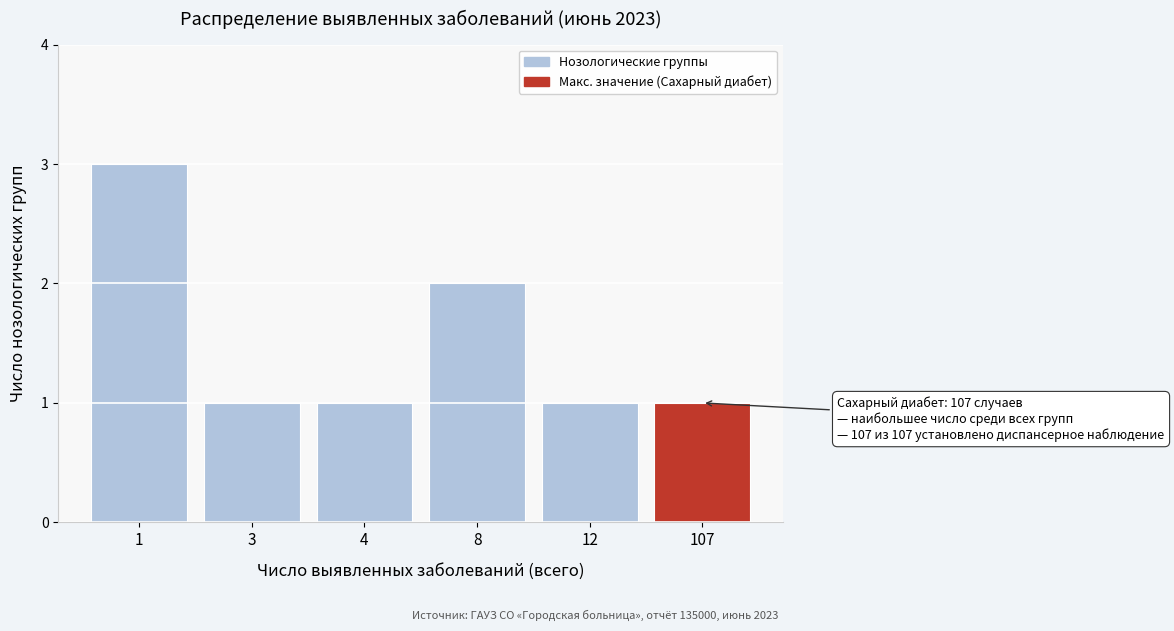

Reading left to right, transcribe all the data shown in this chart.

3	1	1	2	1	1